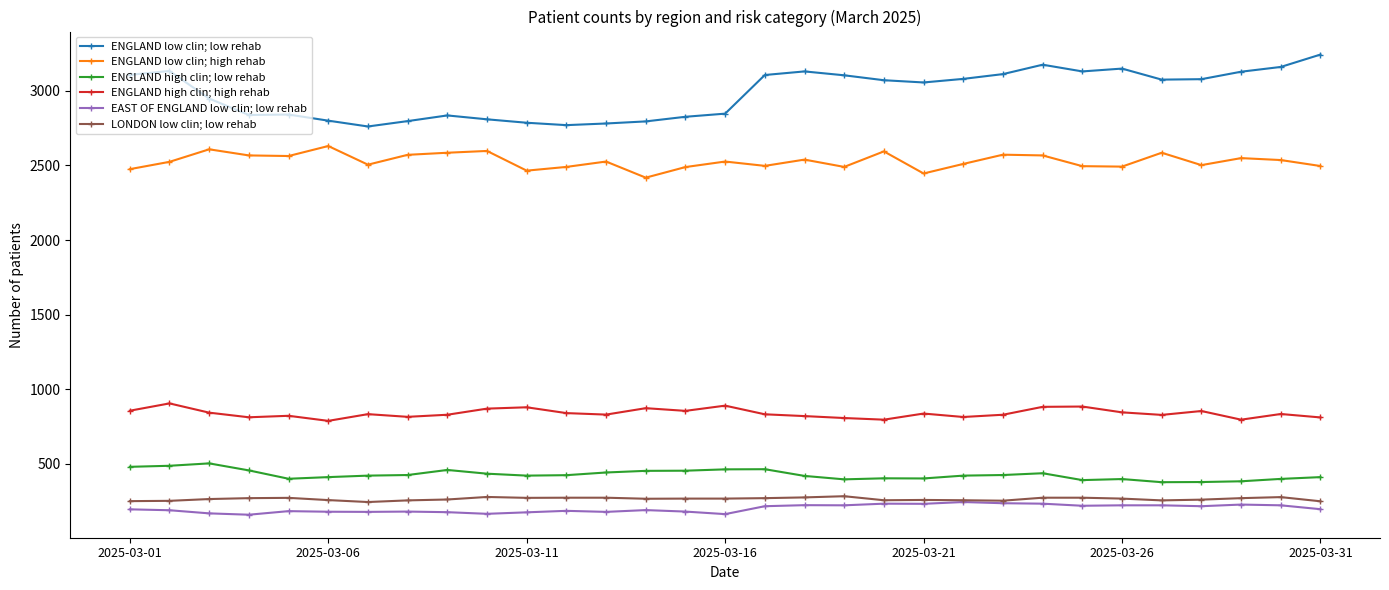

What are all the series names shown in the legend?

ENGLAND low clin; low rehab, ENGLAND low clin; high rehab, ENGLAND high clin; low rehab, ENGLAND high clin; high rehab, EAST OF ENGLAND low clin; low rehab, LONDON low clin; low rehab